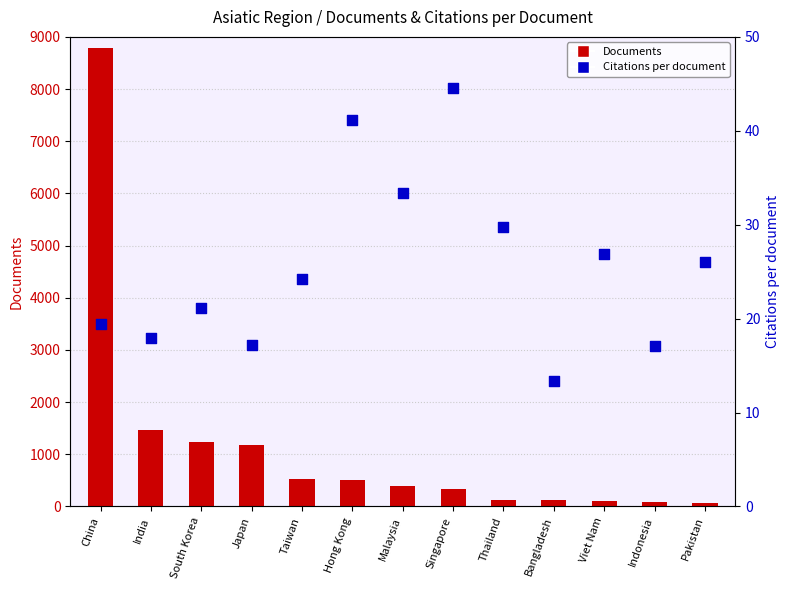

At how many categories does at least one series exceed 6815?

1